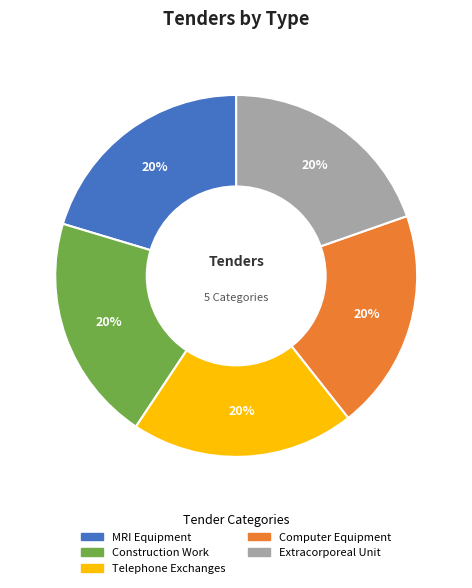

Is there a majority slice in this chart?

No